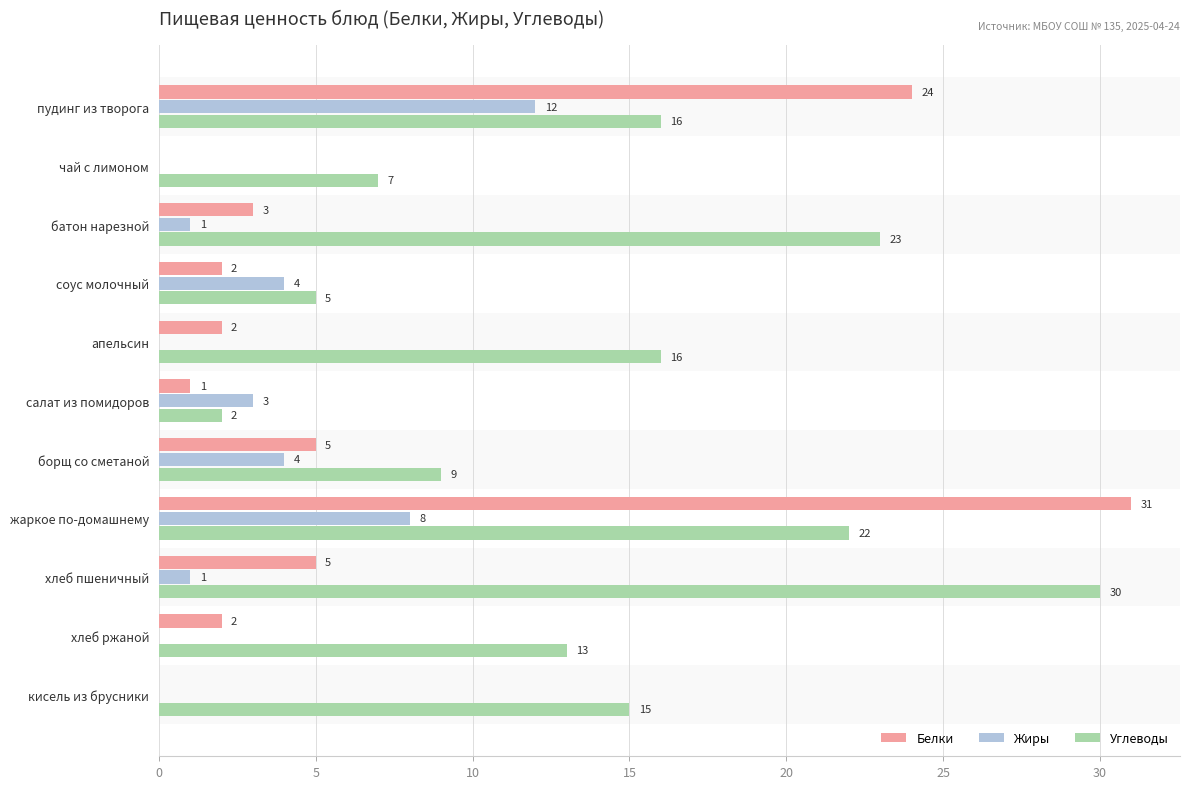

Between батон нарезной and хлеб пшеничный, which series saw the biggest shift?

Углеводы